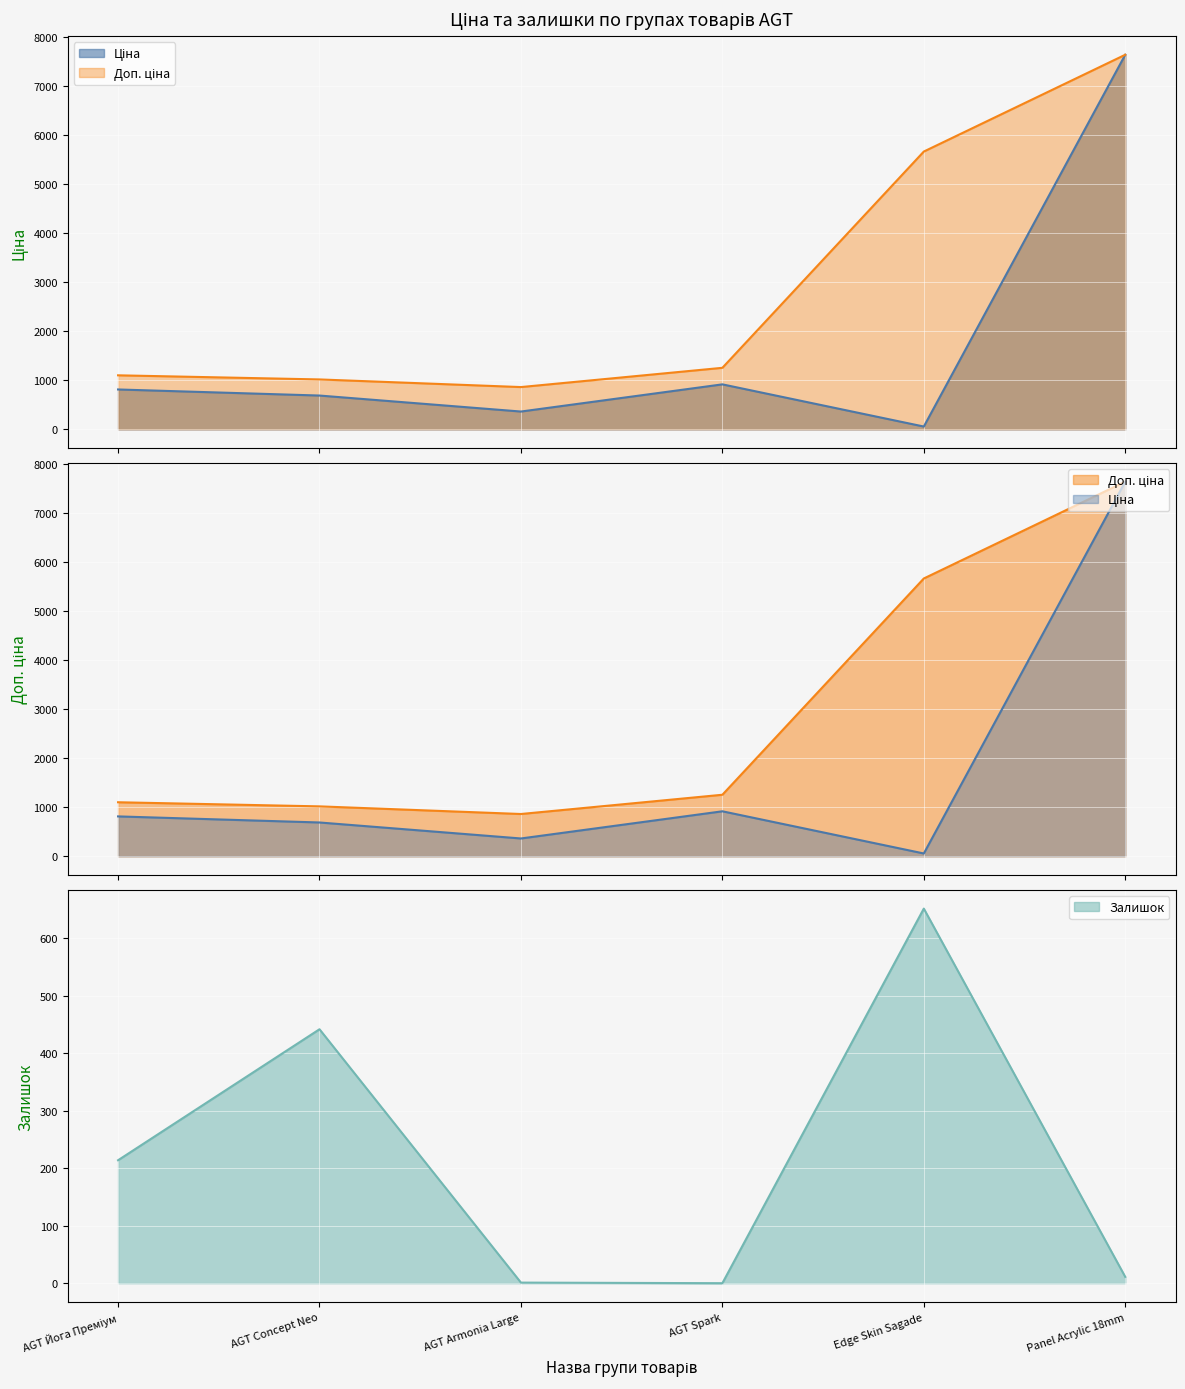

The Залишок series shows 680 at AGT Concept Neo. True or false?

False